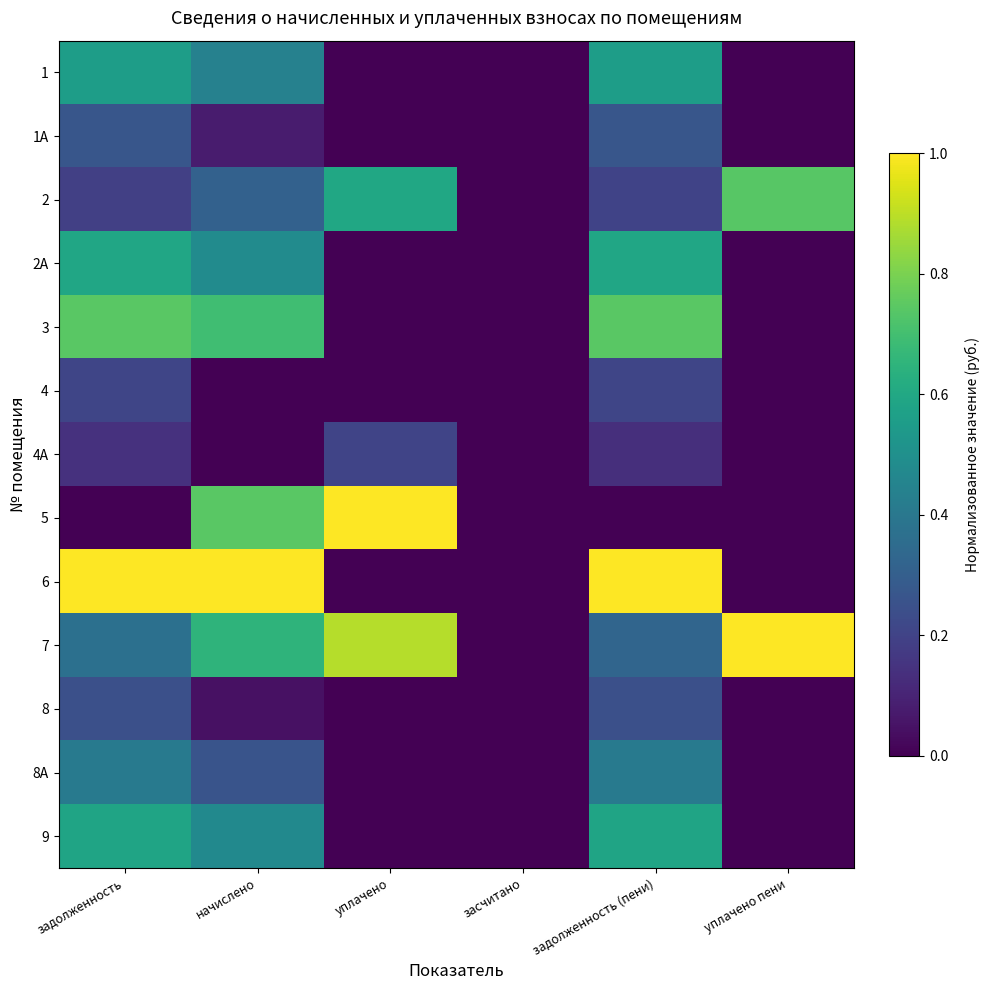

Which category has the lowest value across all series?

уплачено